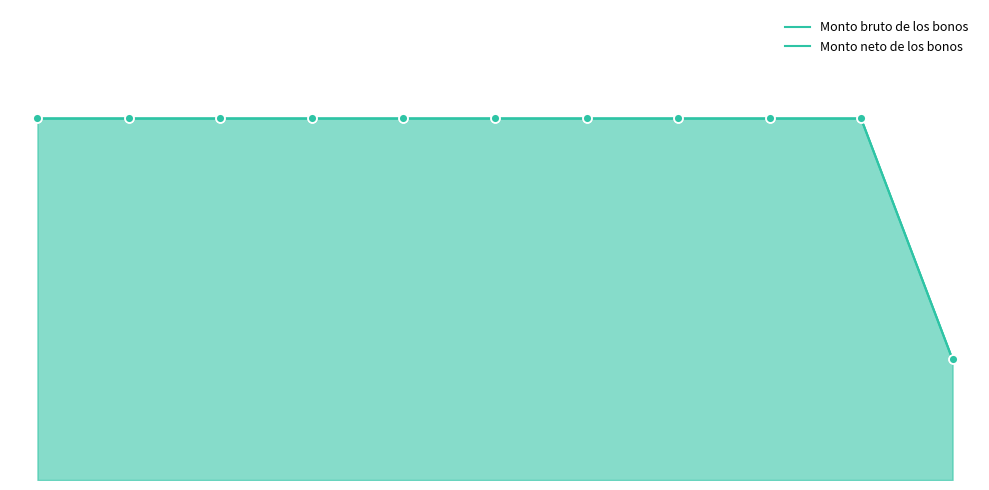

Which series has the largest Y range (max minus min)?

Monto bruto de los bonos